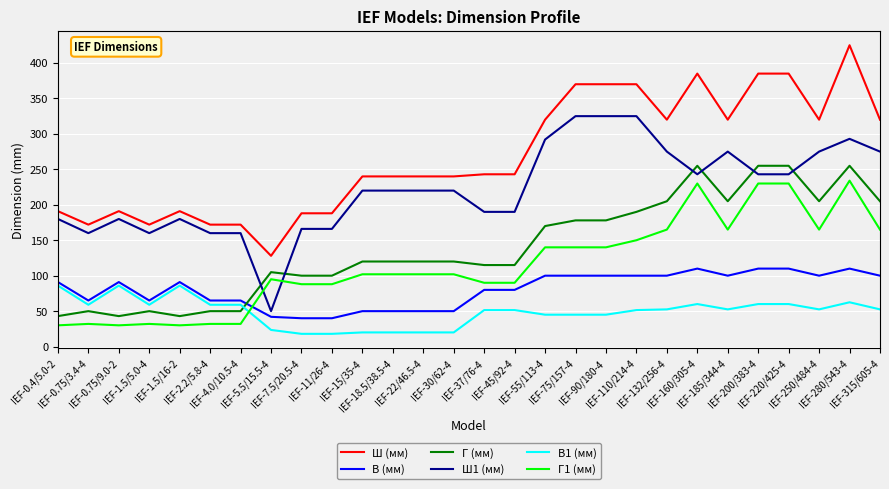

What is the sum of the Ш1 (мм) values at IEF-75/157-4 and IEF-0.75/9.0-2?

505.0